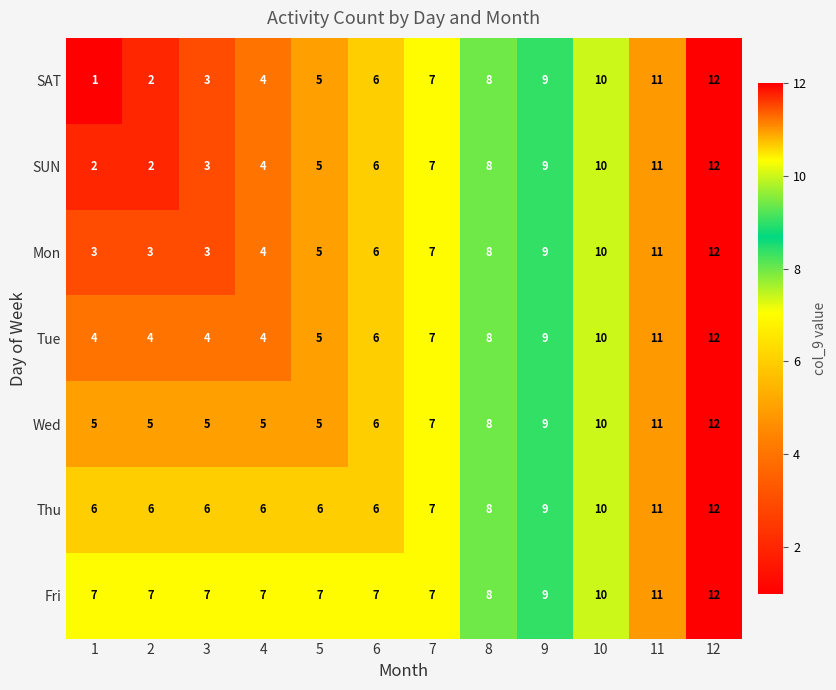

What is the minimum value for Fri?

7